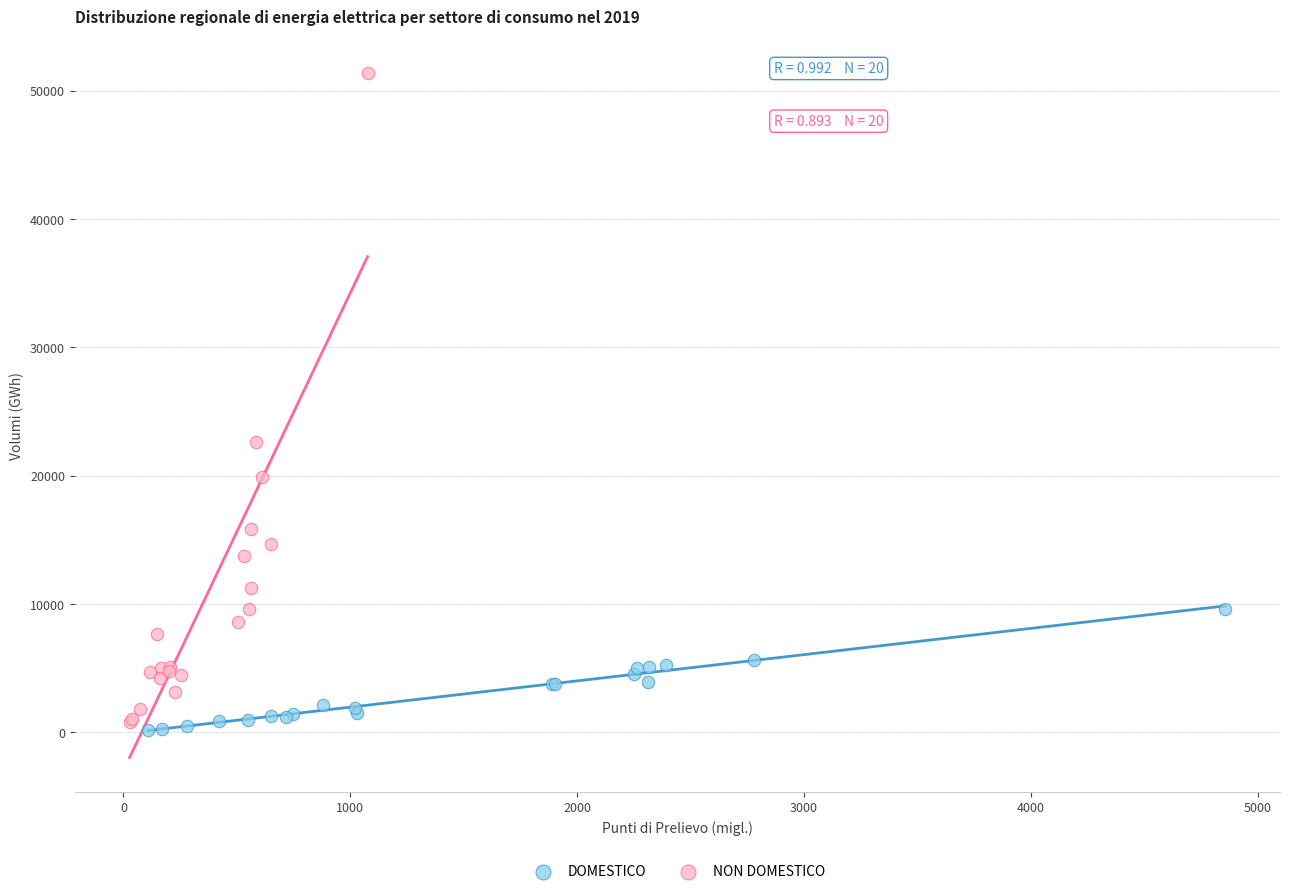

What are all the series names shown in the legend?

DOMESTICO, NON DOMESTICO